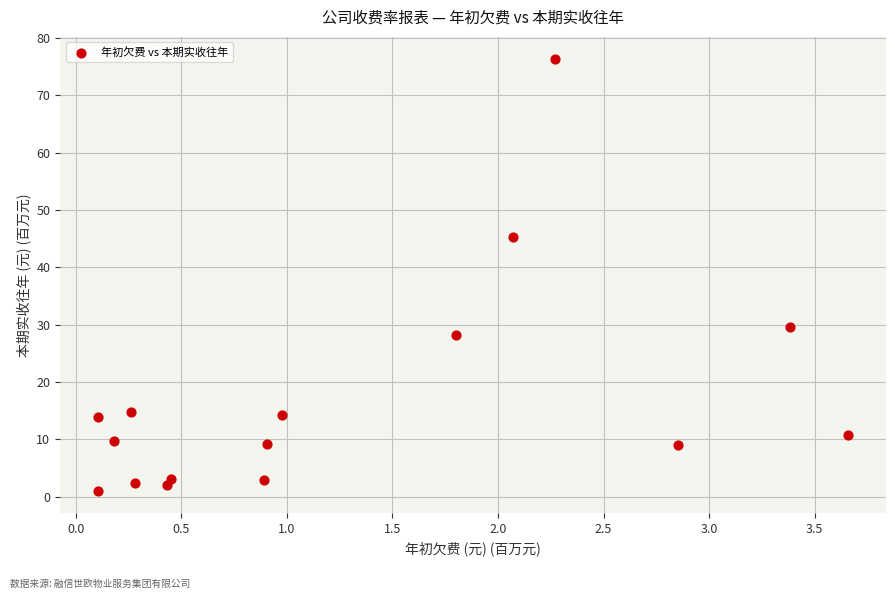

What Y value in the scatter plot is closest to 38?

45.3